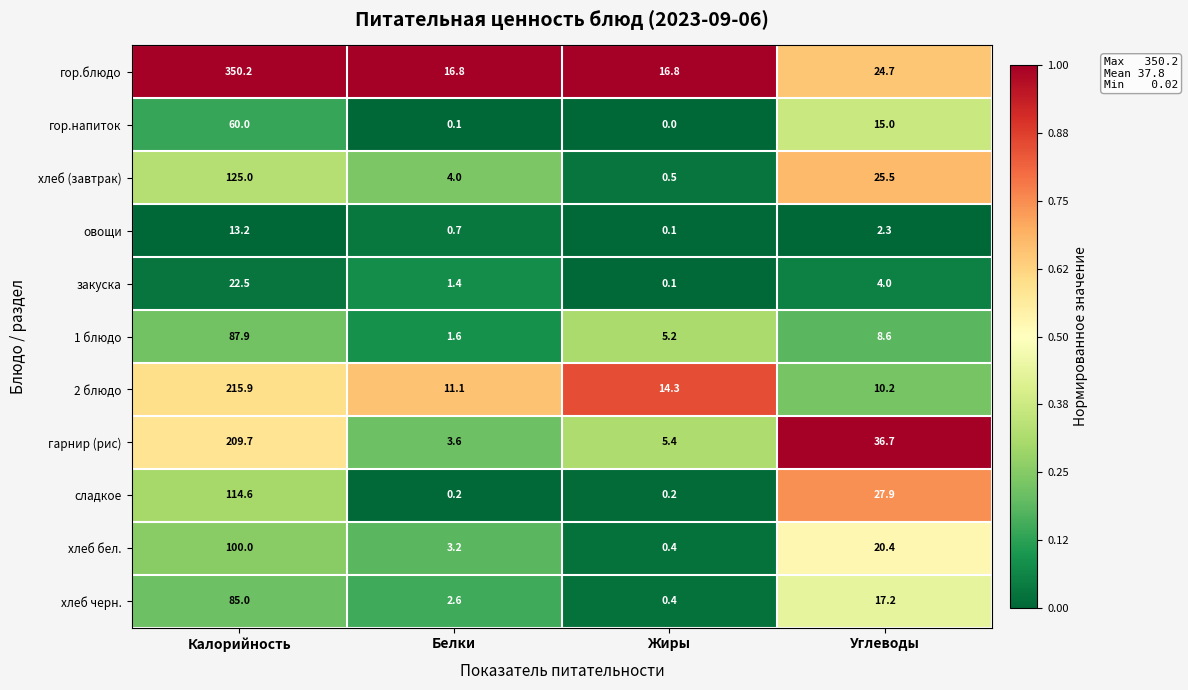

What is the difference between the хлеб (завтрак) values at Жиры and Углеводы?

25.0